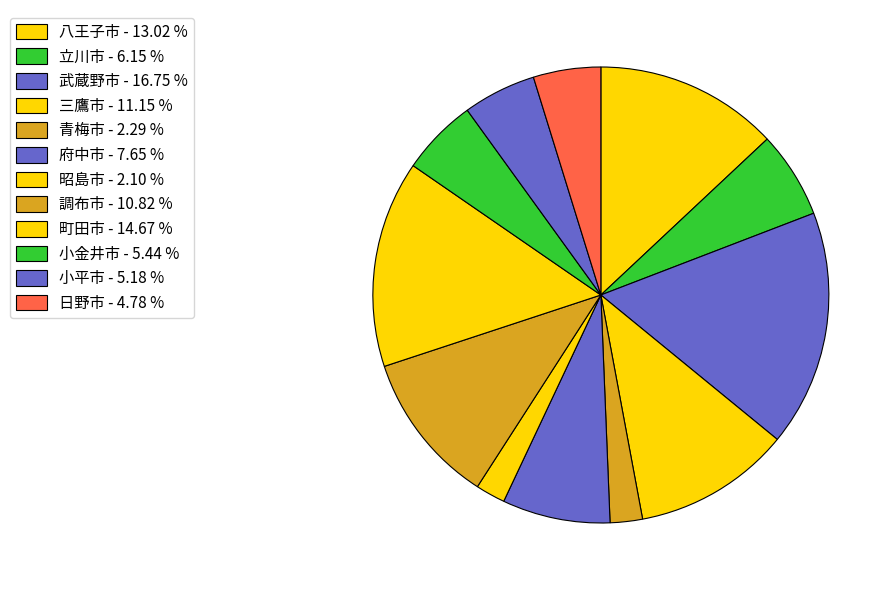

True or false: 三鷹市 accounts for 1% of the total.

False